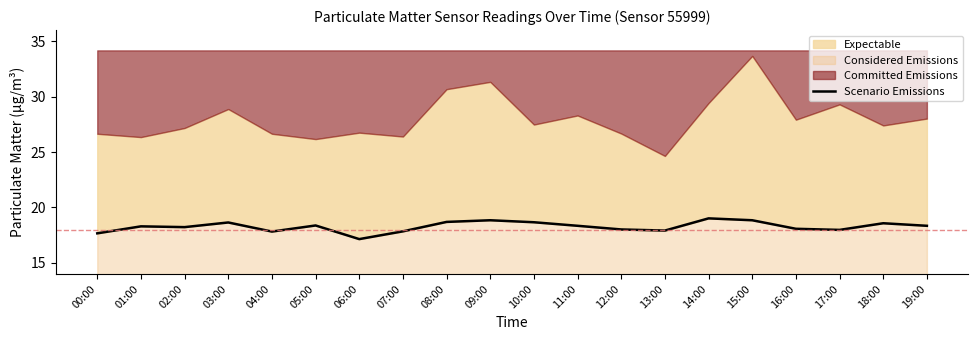

Where is the first local minimum?

02:00